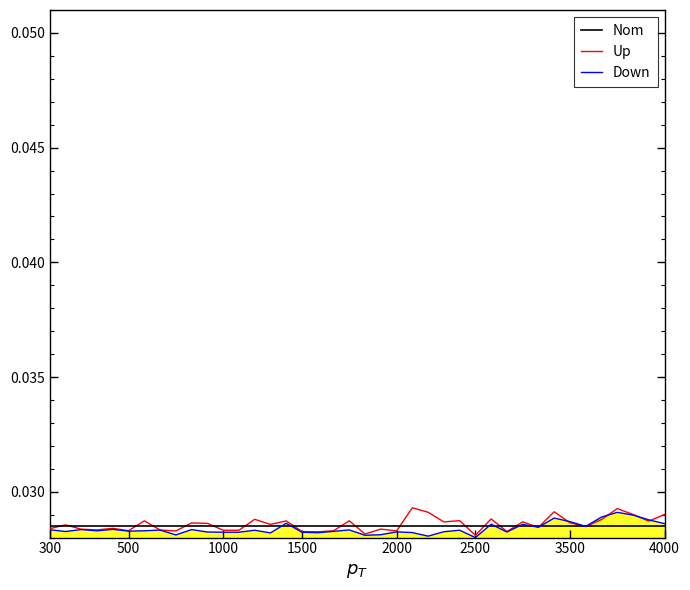

How many distinct data groups are displayed?

3